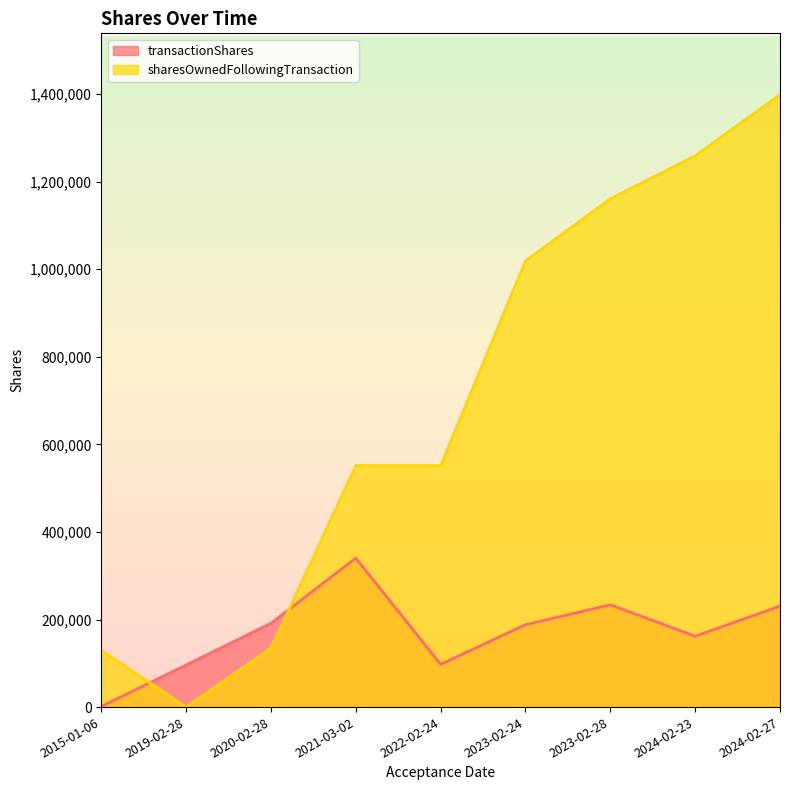

List the labels in order of sharesOwnedFollowingTransaction value, smallest first.

2019-02-28, 2015-01-06, 2020-02-28, 2022-02-24, 2021-03-02, 2023-02-24, 2023-02-28, 2024-02-23, 2024-02-27